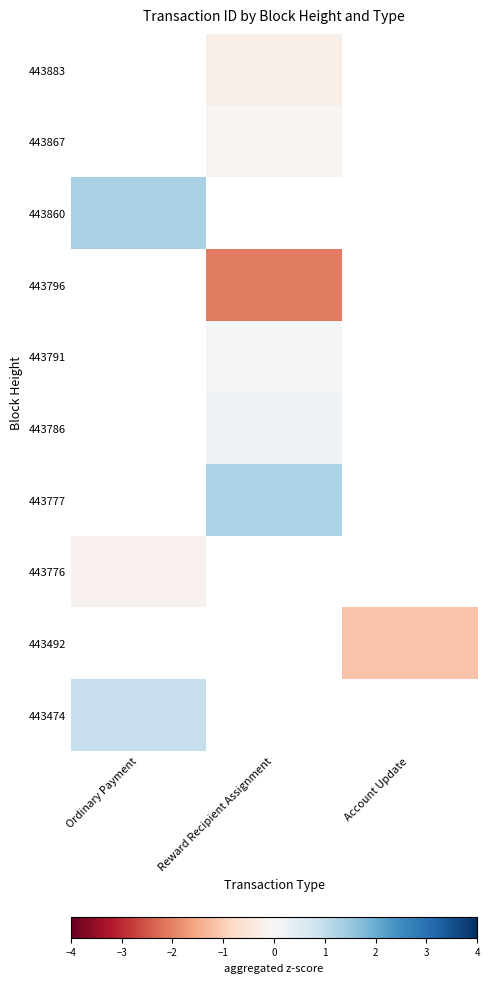

Is it true that 443786 equals 0.3 at Reward Recipient Assignment?

False